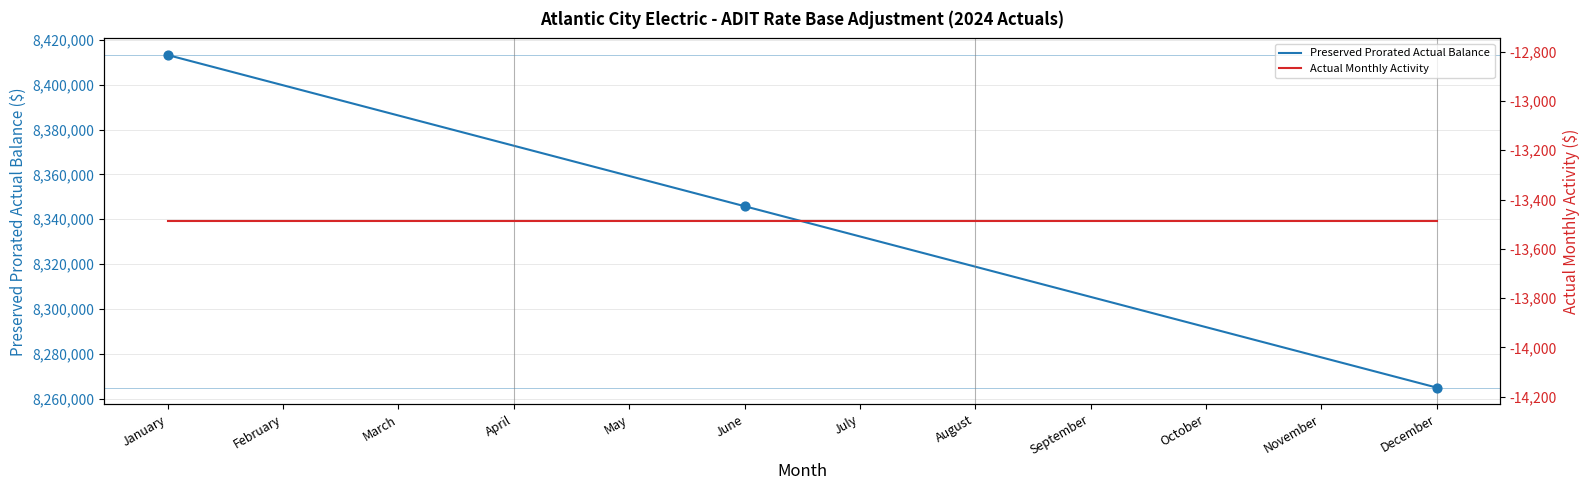

At how many categories does at least one series exceed 2140022?

12